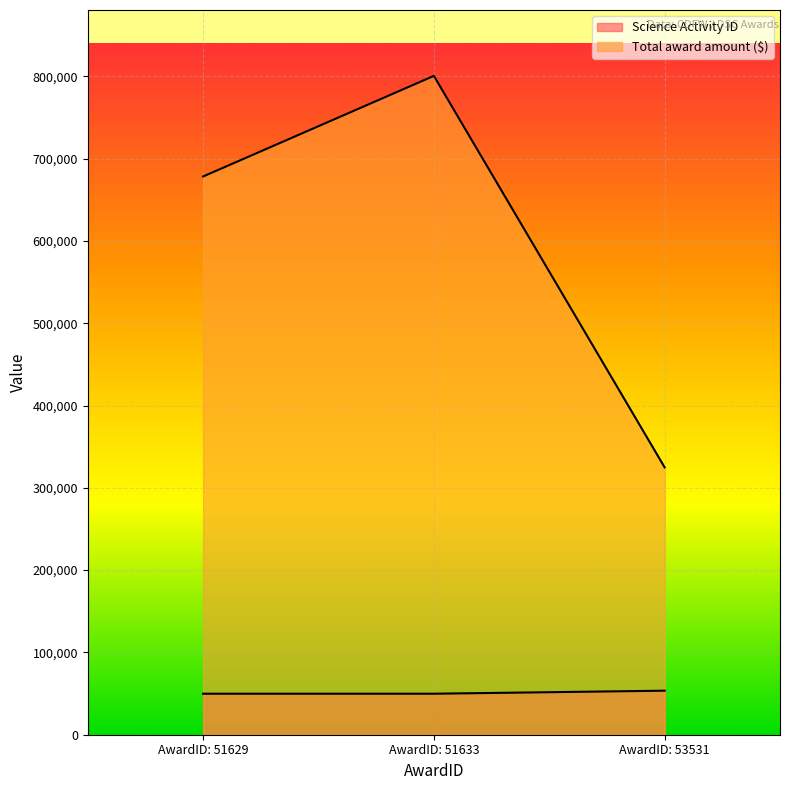

Count the number of categories in the chart.

3